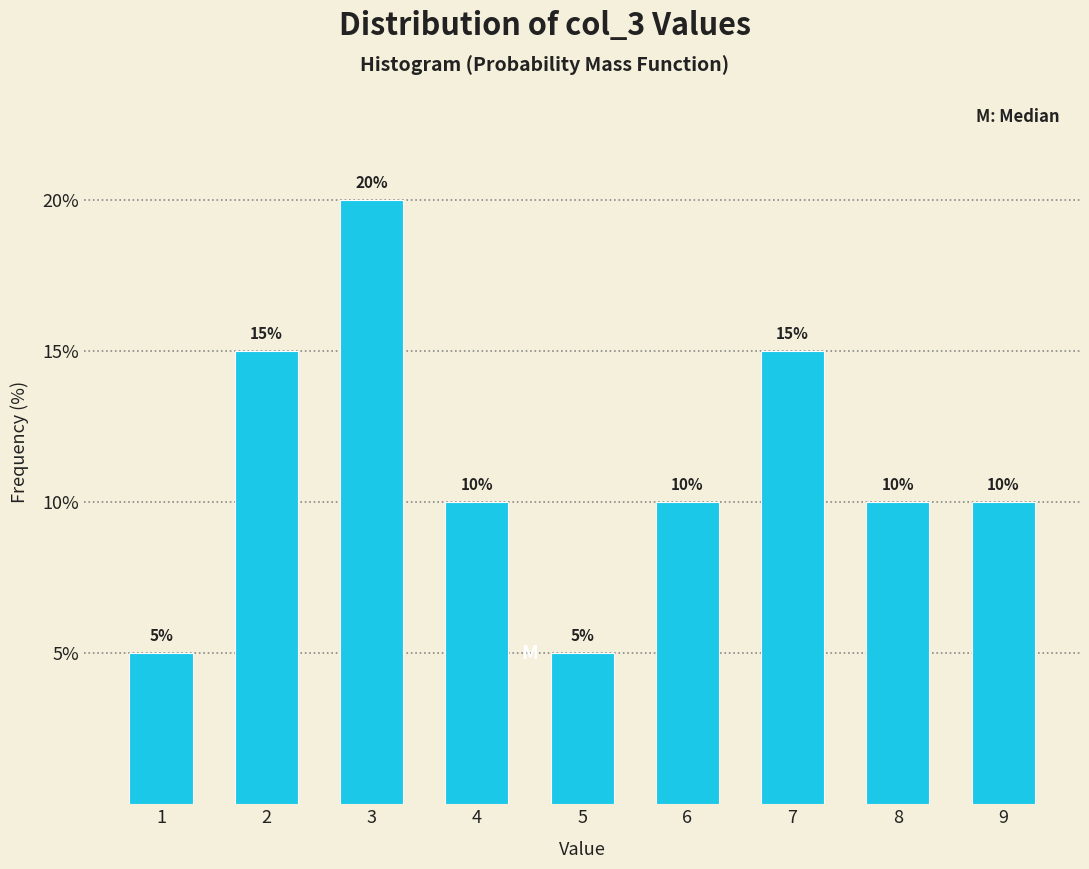

Reading left to right, what are all the values shown in this chart?

1=5	2=15	3=20	4=10	5=5	6=10	7=15	8=10	9=10